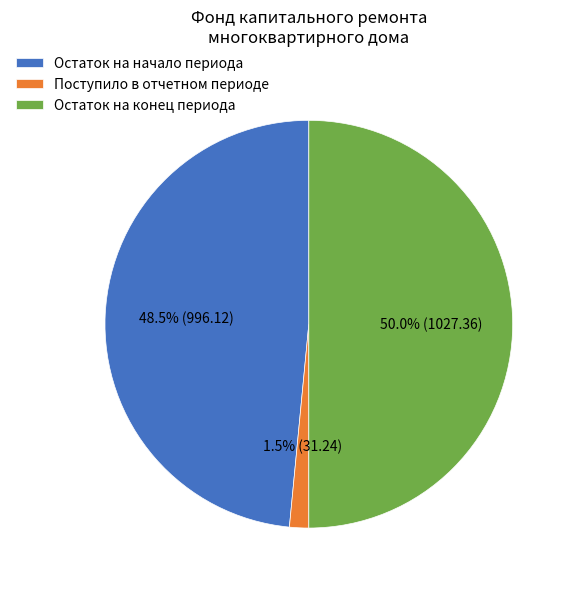

Does Остаток на начало периода represent more than half of the total?

No